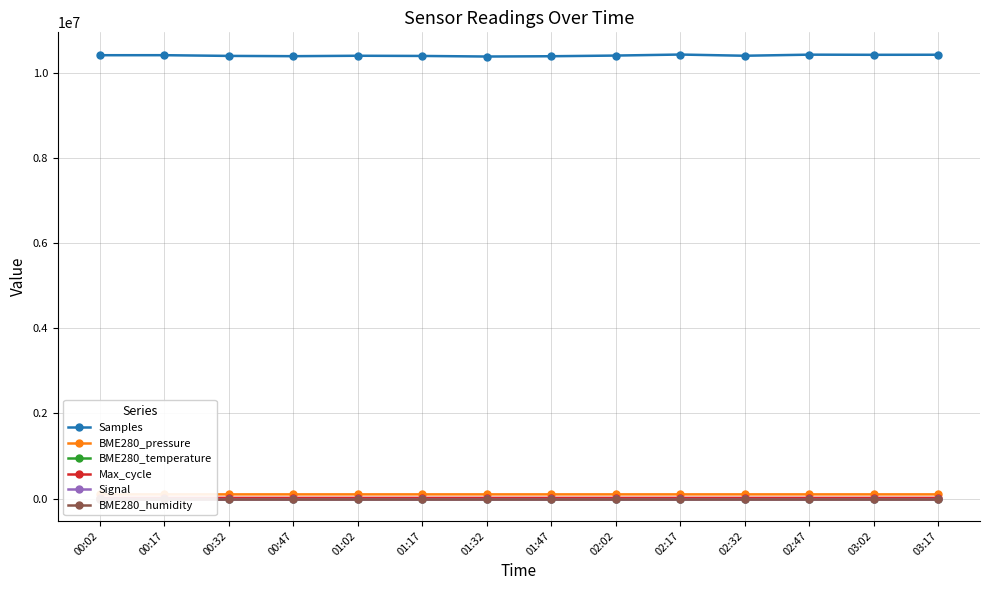

Does the chart display data point markers on the line(s)?

Yes